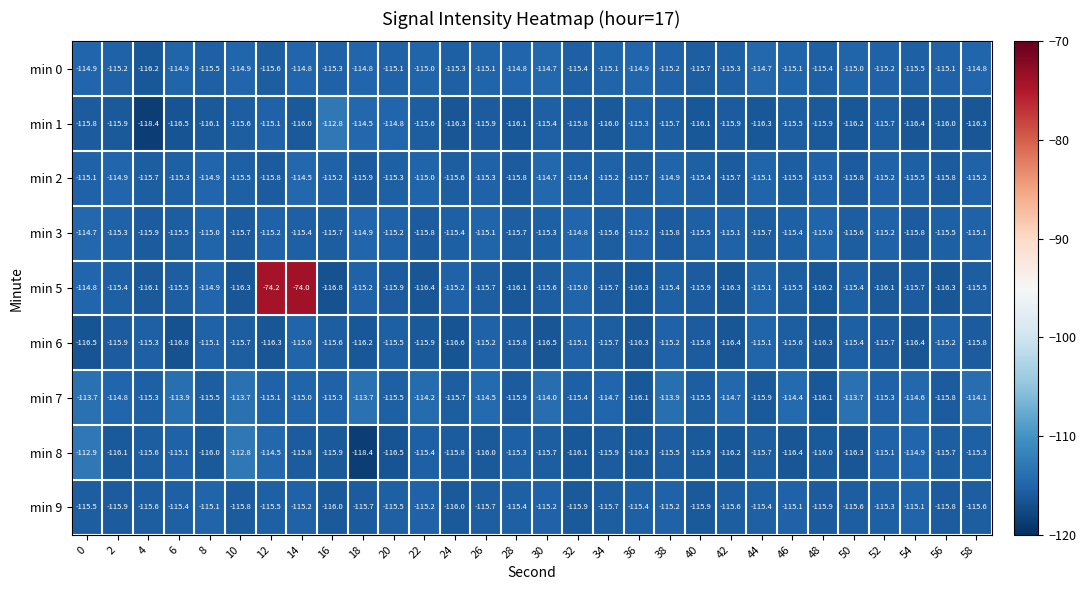

What is the minimum value shown in the chart?

-118.4